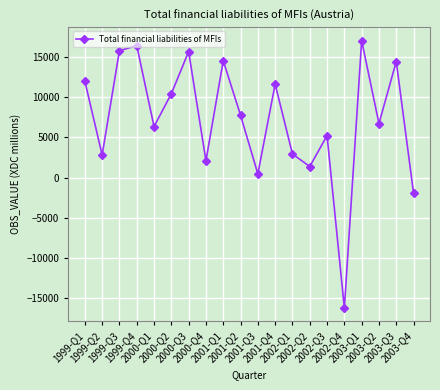

What value does the data have at 2003-Q2?

6742